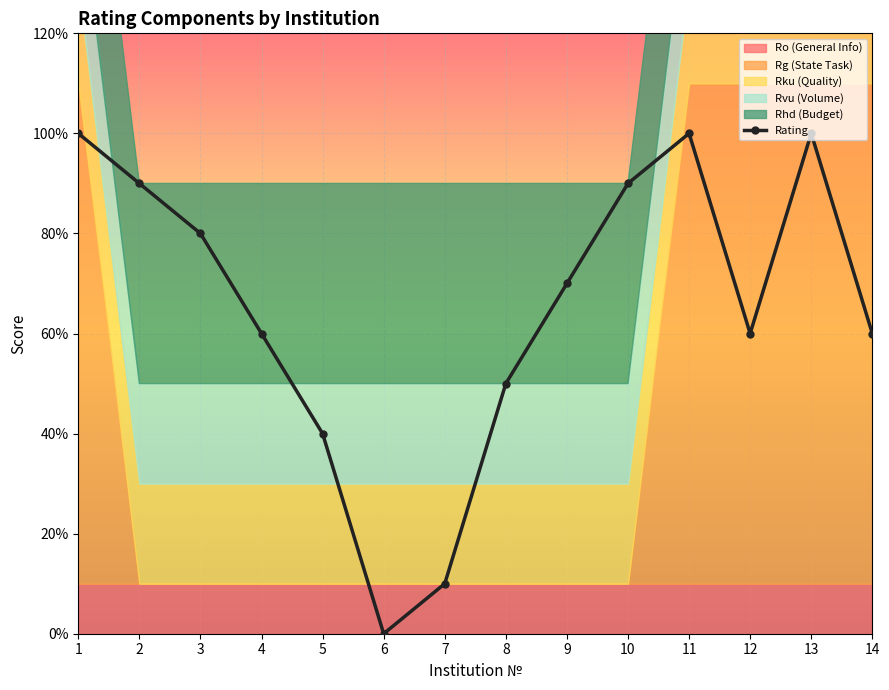

How many points are higher than both their immediate neighbors (excluding endpoints)?

2